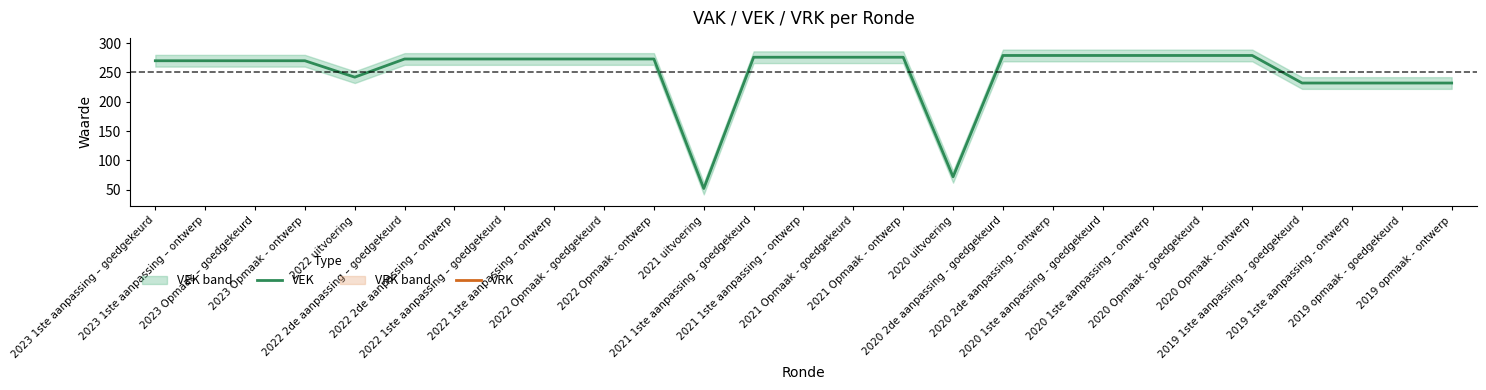

What is the label of the 6th point from the right?

2020 Opmaak - goedgekeurd